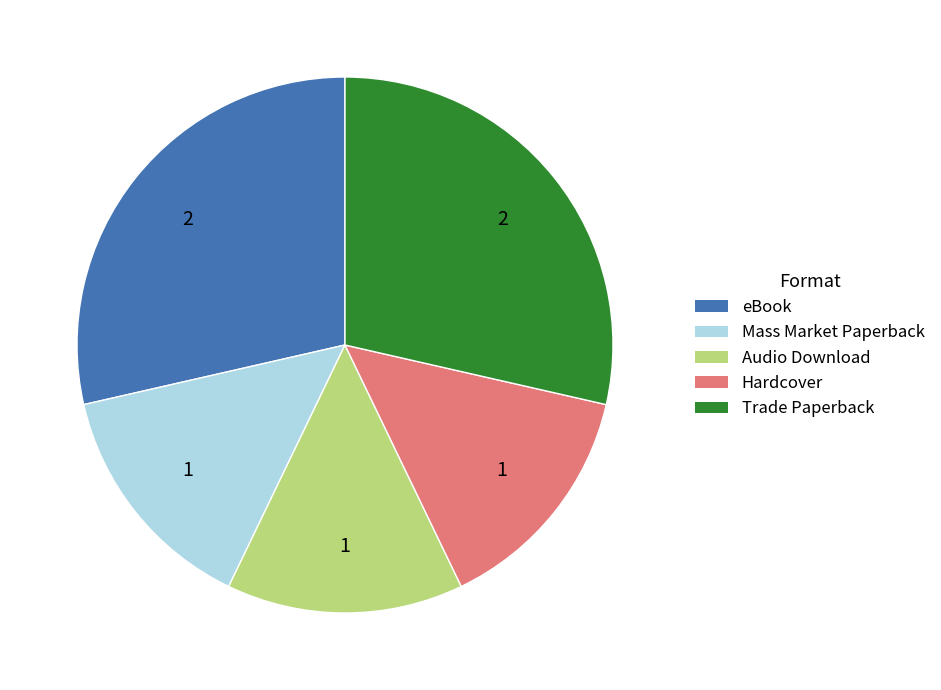

How many slices are in this pie chart?

5